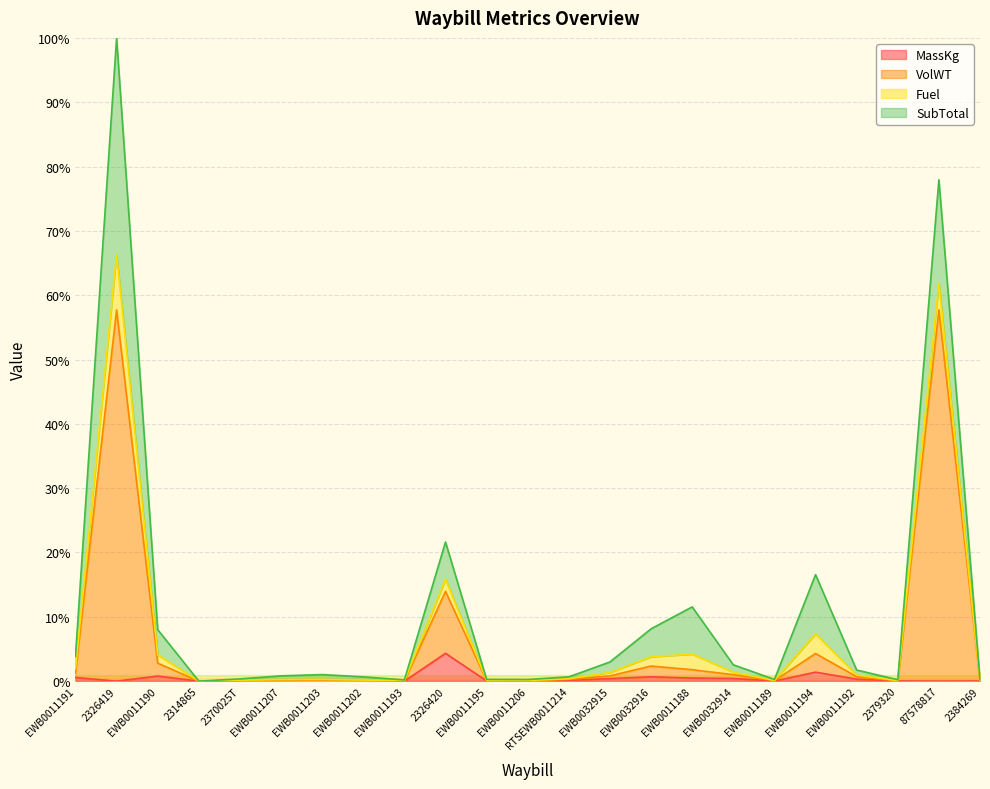

At which label does MassKg reach its peak?

2326420